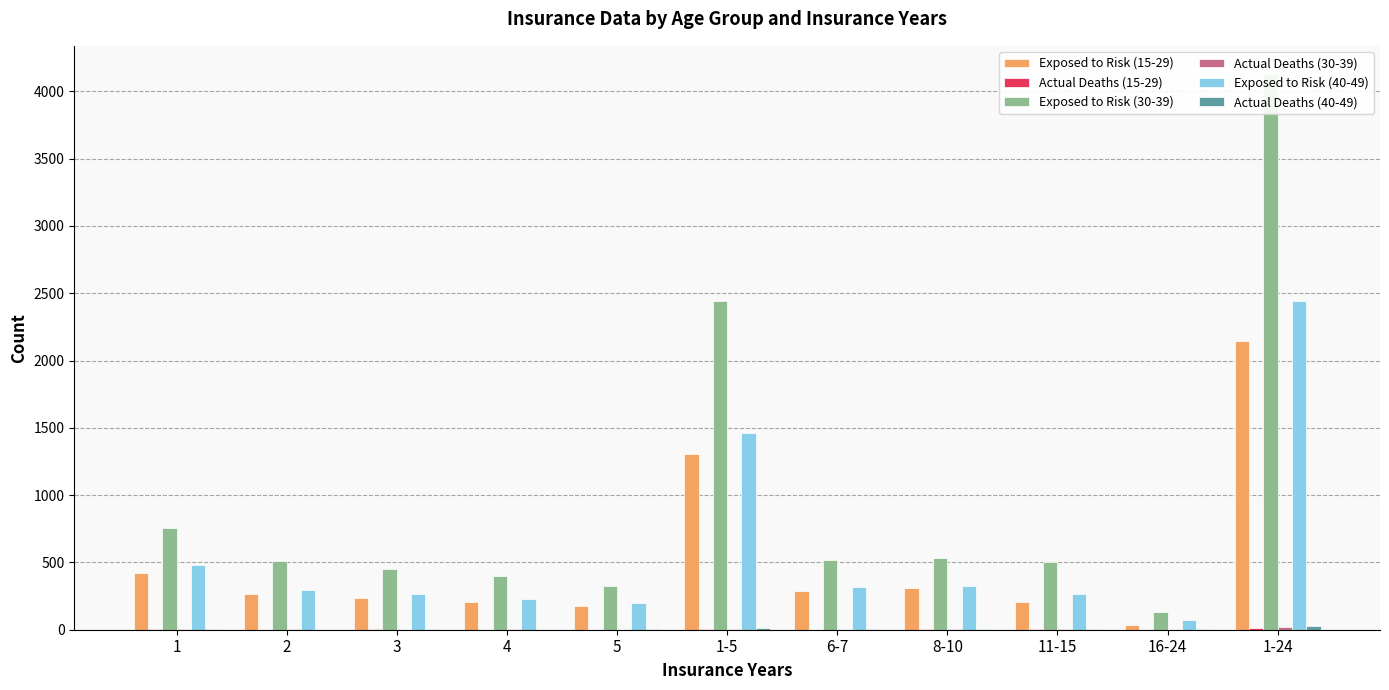

Reading right to left, transcribe all the data shown in this chart.

Exposed to Risk (15-29): 1-24=2145	16-24=36	11-15=206	8-10=308	6-7=289	1-5=1306	5=176	4=205	3=236	2=265	1=424
Actual Deaths (15-29): 1-24=13	16-24=0	11-15=2	8-10=2	6-7=1	1-5=8	5=1	4=1	3=3	2=1	1=2
Exposed to Risk (30-39): 1-24=4132	16-24=130	11-15=504	8-10=536	6-7=519	1-5=2443	5=328	4=396	3=453	2=508	1=758
Actual Deaths (30-39): 1-24=18	16-24=0	11-15=5	8-10=3	6-7=1	1-5=9	5=0	4=4	3=0	2=3	1=2
Exposed to Risk (40-49): 1-24=2439	16-24=70	11-15=265	8-10=322	6-7=318	1-5=1464	5=200	4=225	3=263	2=297	1=479
Actual Deaths (40-49): 1-24=29	16-24=4	11-15=4	8-10=8	6-7=3	1-5=10	5=2	4=0	3=4	2=0	1=4